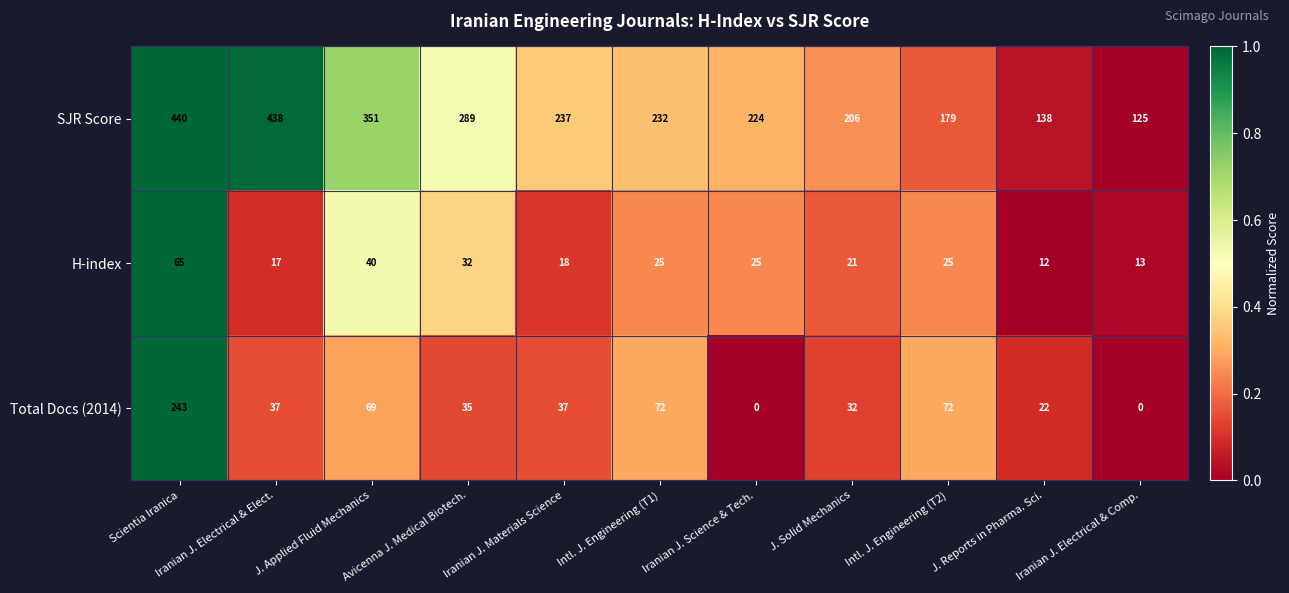

Rank the categories by SJR Score value from lowest to highest.

Iranian J. Electrical & Comp., J. Reports in Pharma. Sci., Intl. J. Engineering (T2), J. Solid Mechanics, Iranian J. Science & Tech., Intl. J. Engineering (T1), Iranian J. Materials Science, Avicenna J. Medical Biotech., J. Applied Fluid Mechanics, Iranian J. Electrical & Elect., Scientia Iranica